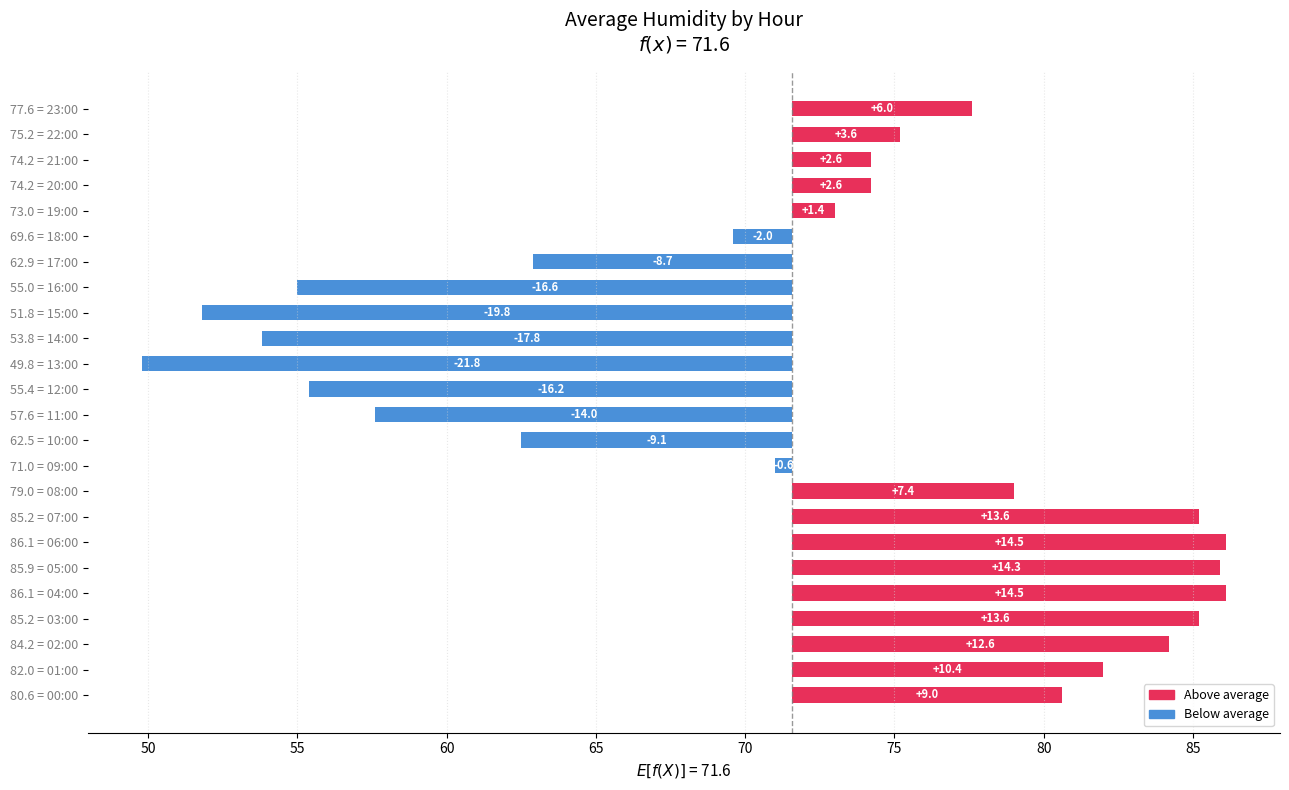

Which label corresponds to the smallest value in the chart?

49.8 = 13:00